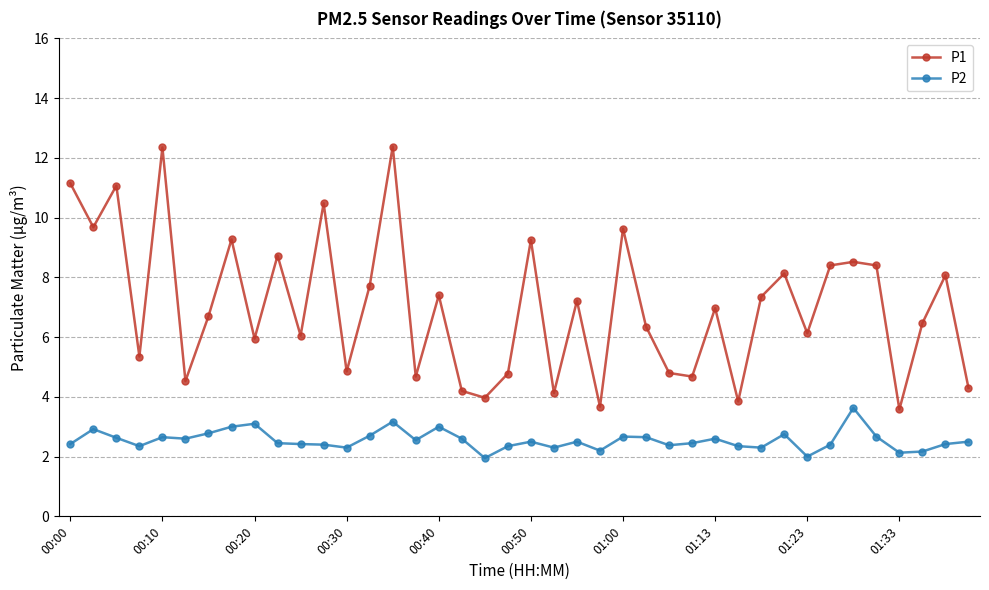

True or false: P2 has more than 0 interior local peaks.

True